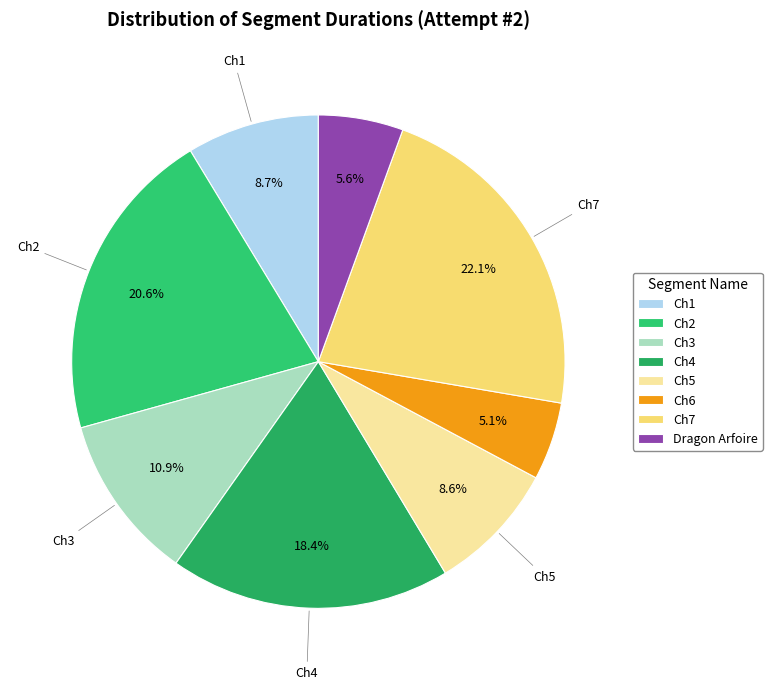

Which category has the smallest portion of the pie?

Ch6